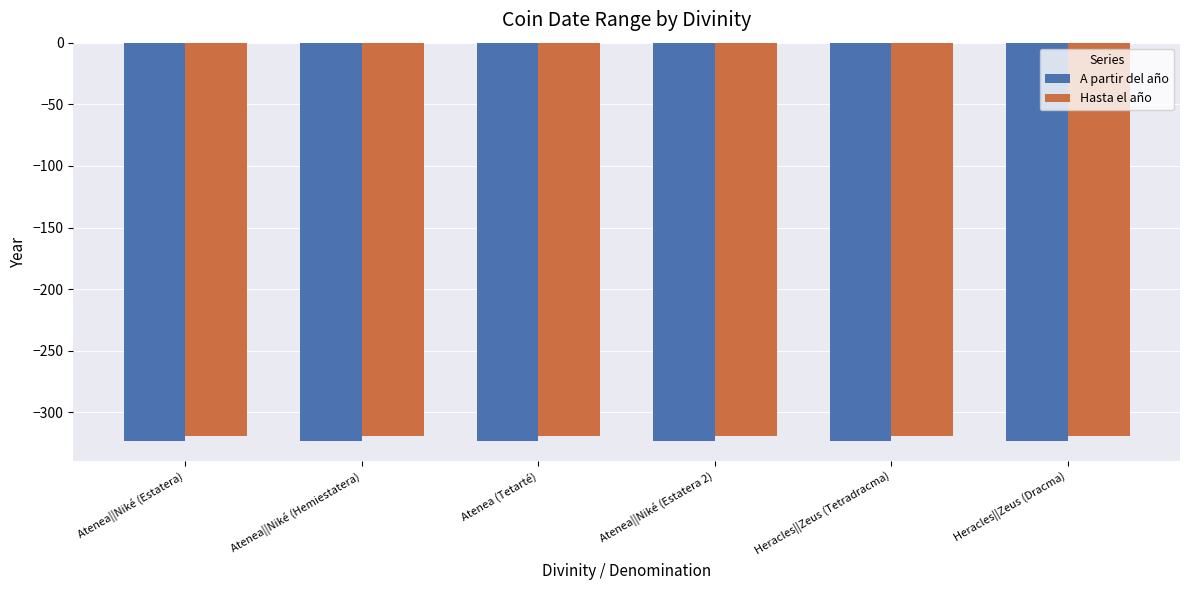

What is the lowest value of the A partir del año series?

-323